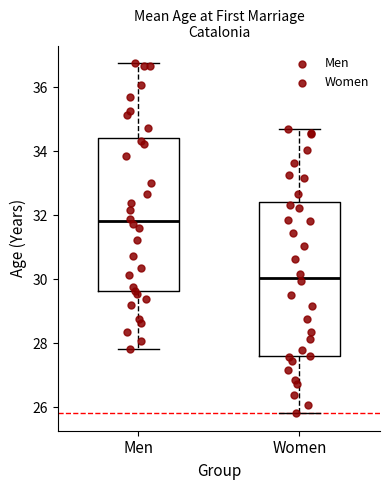

Reading left to right, transcribe this box plot: for each box, give where its median line is, the range the box spans, and where its two whiskers end, as read against the y-axis. The values are not printed on the chart, so give them approximately, as read against the axis.

Men: median 31.8, box 29.6 to 34.4, whiskers 27.8 to 36.8
Women: median 30.0, box 27.6 to 32.4, whiskers 25.8 to 34.6